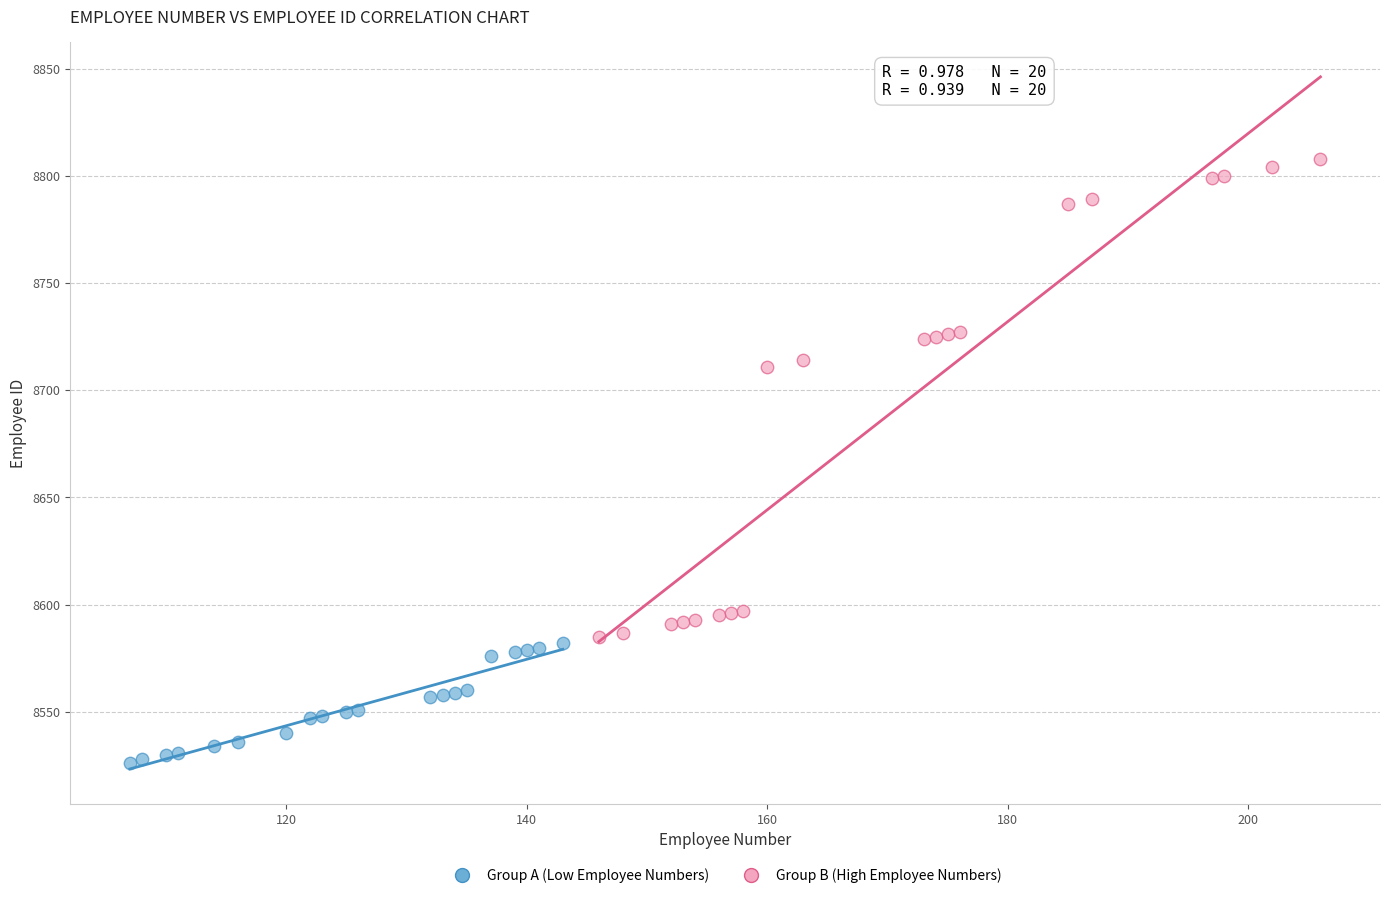

Which series contains the highest Y value?

Group B (High Employee Numbers)